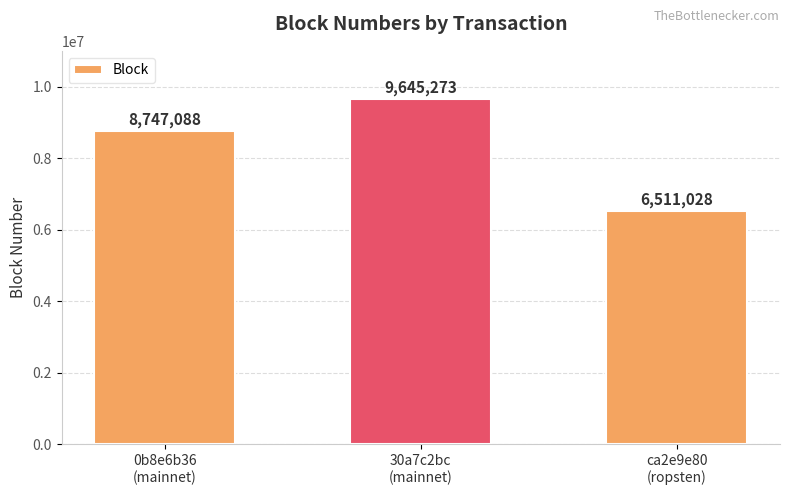

What is the ratio of the value at 0b8e6b36
(mainnet) to the value at 30a7c2bc
(mainnet)?

0.9